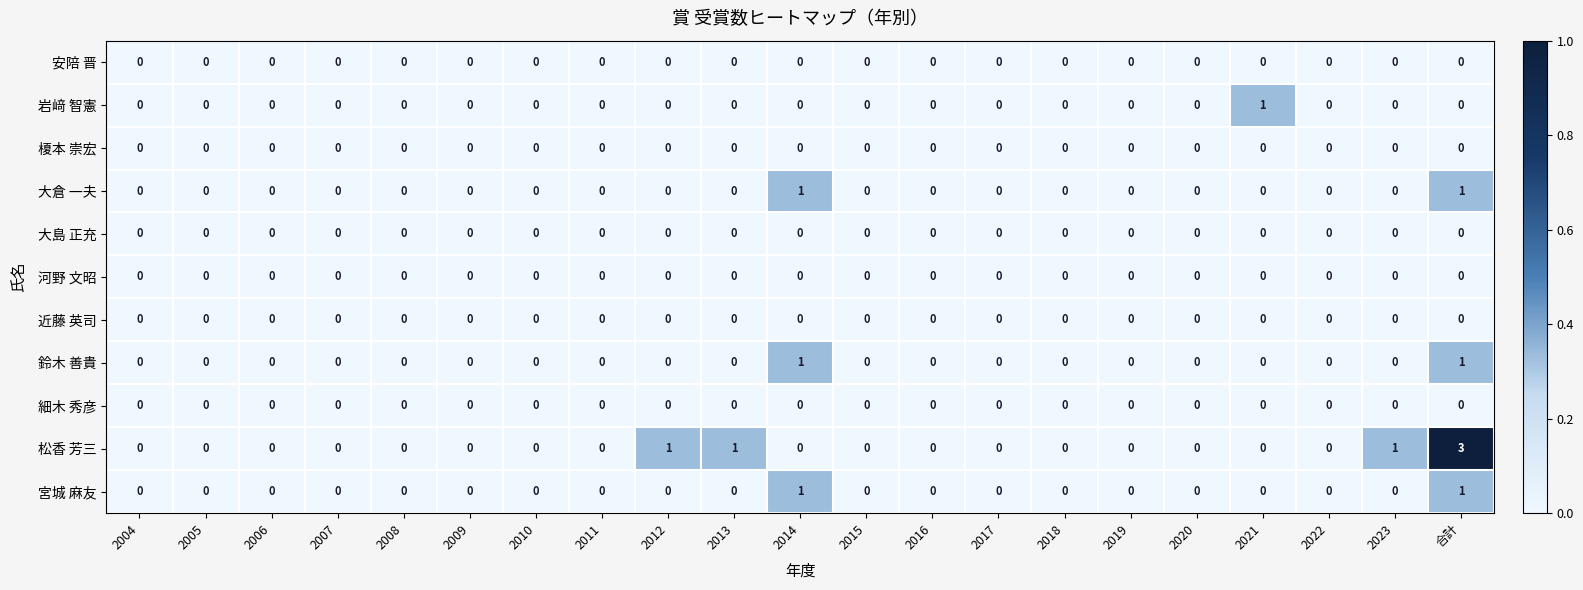

Which category has the highest value across all series?

合計